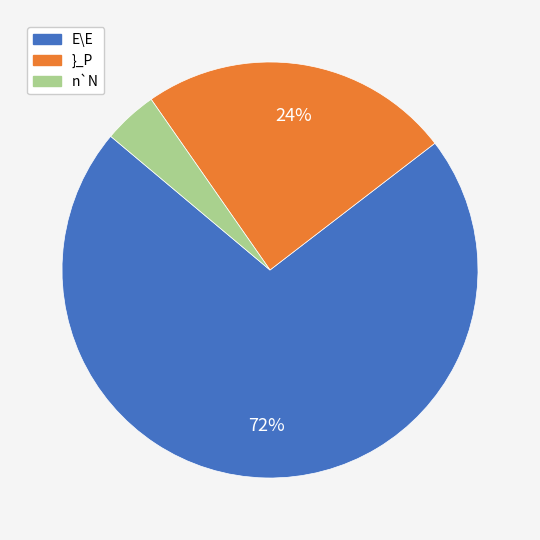

Count the number of slices in the pie.

3